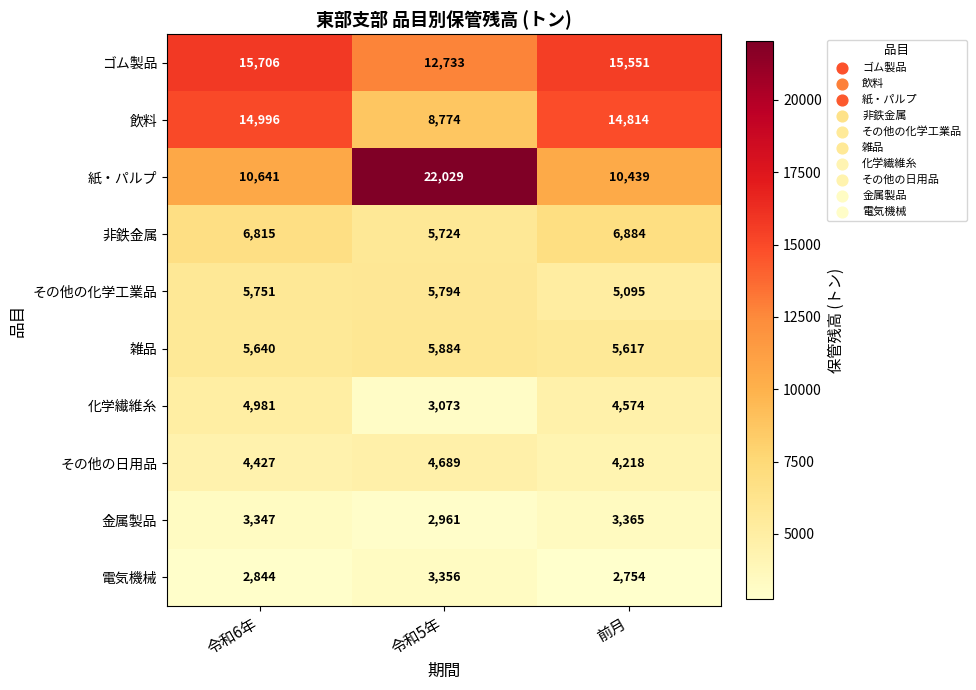

What is the smallest value displayed?

2754